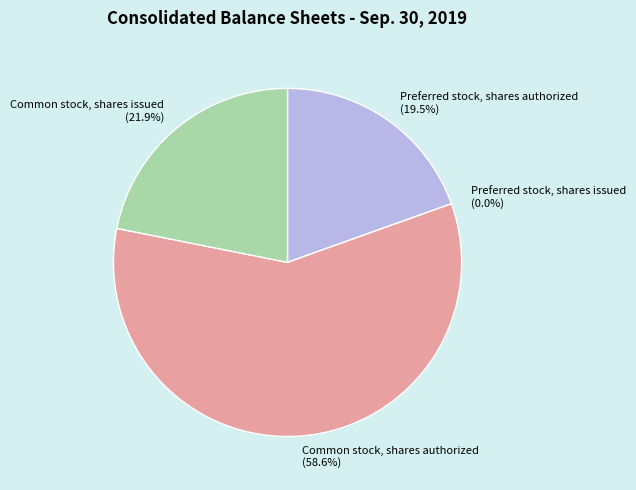

What percentage is the Common stock, shares issued slice, to the nearest percent?

22%